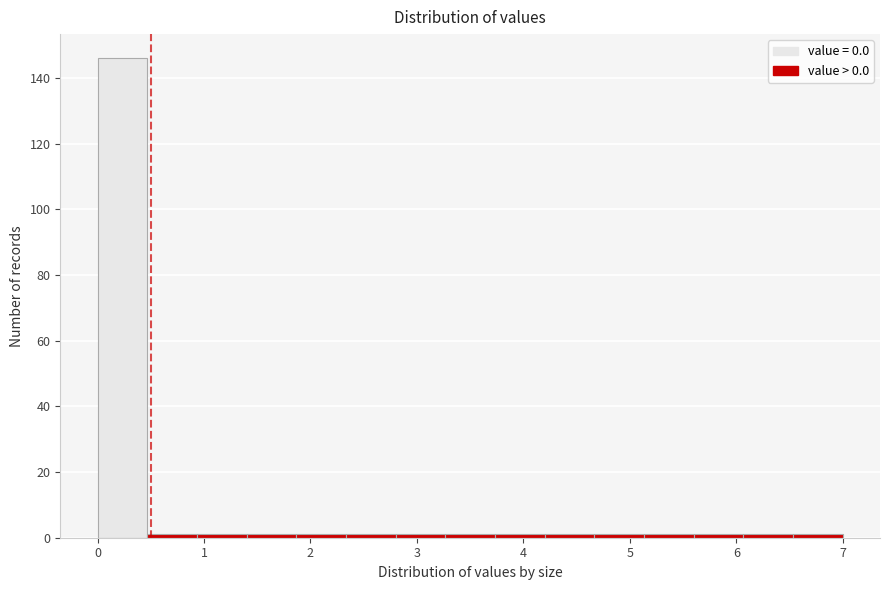

Reading left to right, list every bar in this chart as the range it spans on the x-axis followed by its height. Neither the bar edges nor the heights are printed on the chart, so give them approximately, as read against the axes.

0.0 to 0.5: 146
0.5 to 0.9: under 2
0.9 to 1.4: under 2
1.4 to 1.9: under 2
1.9 to 2.3: under 2
2.3 to 2.8: under 2
2.8 to 3.3: under 2
3.3 to 3.7: under 2
3.7 to 4.2: under 2
4.2 to 4.7: under 2
4.7 to 5.1: under 2
5.1 to 5.6: under 2
5.6 to 6.1: under 2
6.1 to 6.5: under 2
6.5 to 7.0: under 2